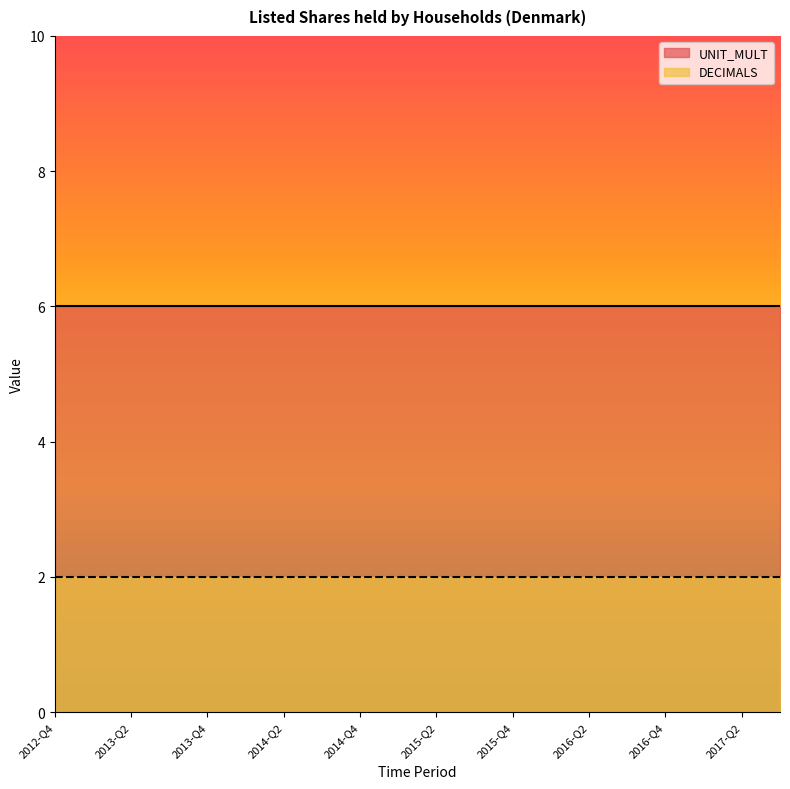

What is the label of the 14th point from the left?

2016-Q1